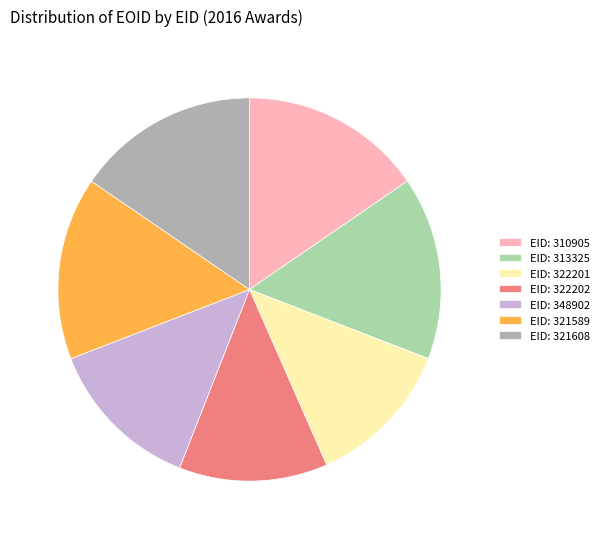

True or false: EID: 310905 accounts for 24% of the total.

False